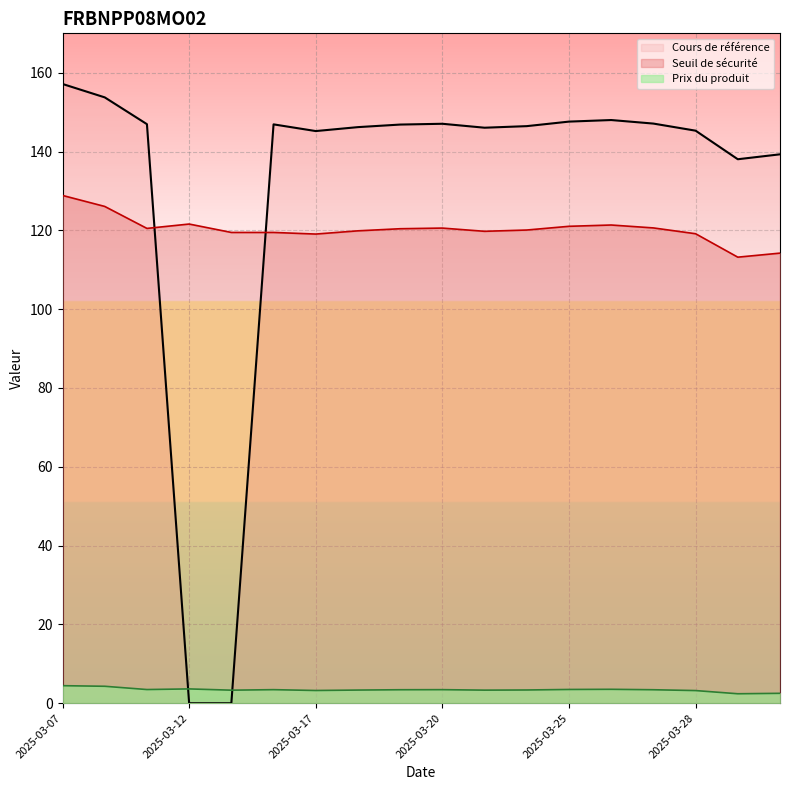

What is the sum of the Seuil de sécurité values at 2025-03-07 and 2025-03-13?

248.3